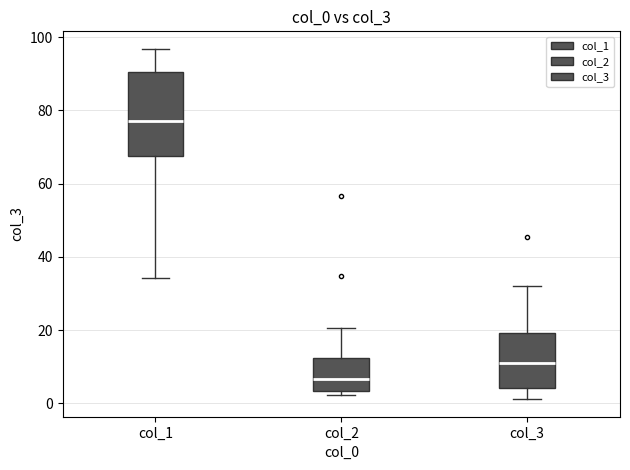

Which box has the lowest median line?

col_2